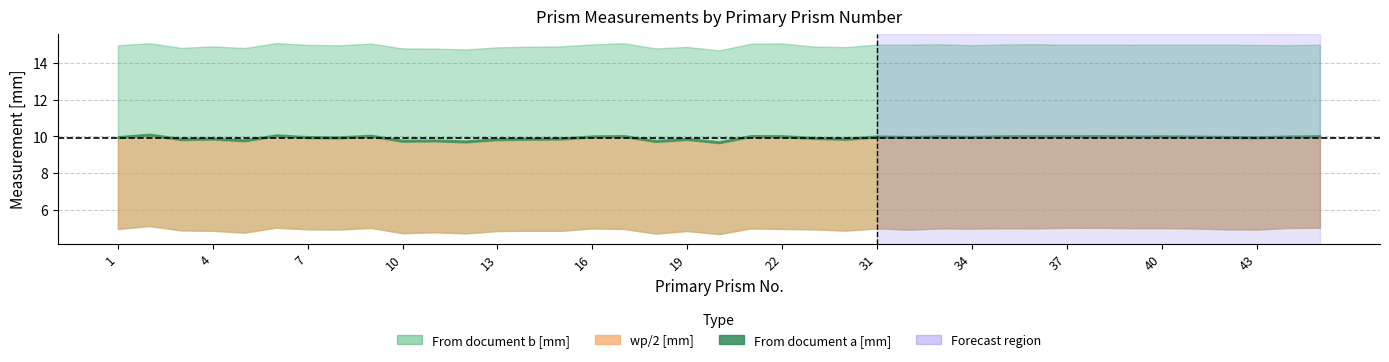

Where is the first local minimum for From document b [mm]?

3